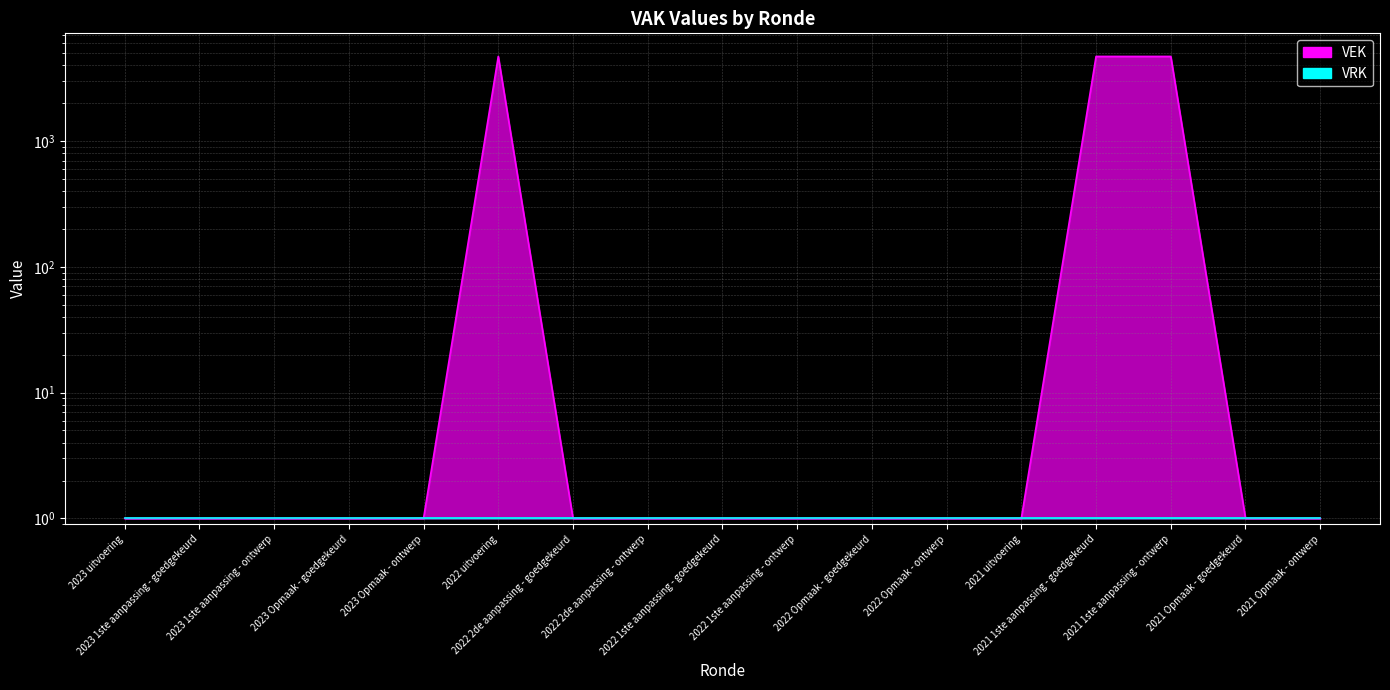

List the labels in order of value, largest first.

2022 uitvoering, 2021 1ste aanpassing - goedgekeurd, 2021 1ste aanpassing - ontwerp, 2023 uitvoering, 2023 1ste aanpassing - goedgekeurd, 2023 1ste aanpassing - ontwerp, 2023 Opmaak - goedgekeurd, 2023 Opmaak - ontwerp, 2022 2de aanpassing - goedgekeurd, 2022 2de aanpassing - ontwerp, 2022 1ste aanpassing - goedgekeurd, 2022 1ste aanpassing - ontwerp, 2022 Opmaak - goedgekeurd, 2022 Opmaak - ontwerp, 2021 uitvoering, 2021 Opmaak - goedgekeurd, 2021 Opmaak - ontwerp